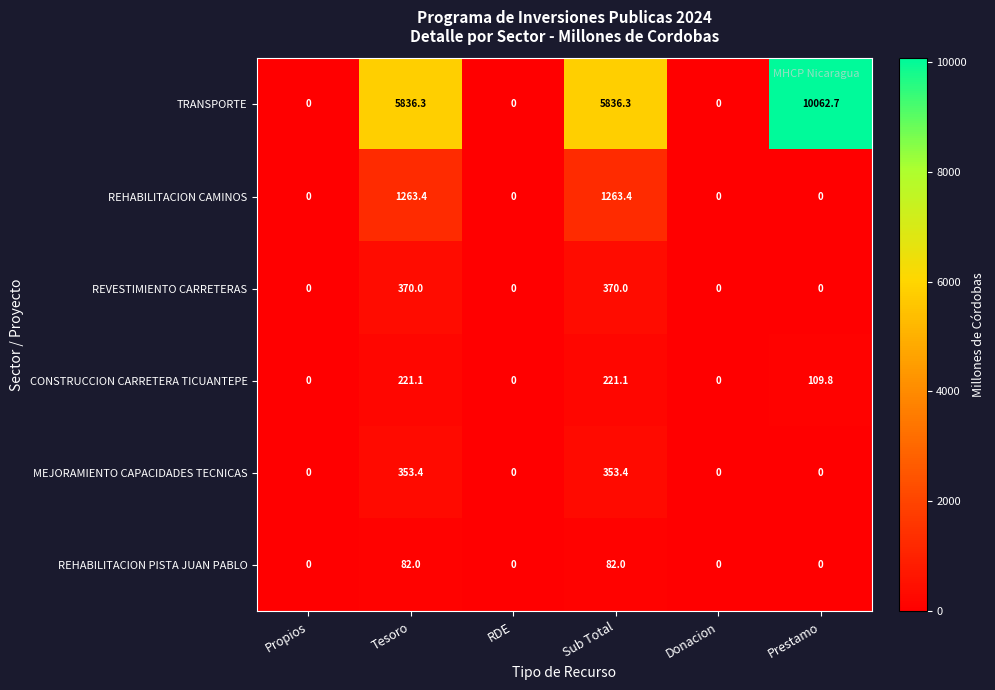

Is it true that TRANSPORTE equals 4416.5 at Propios?

False